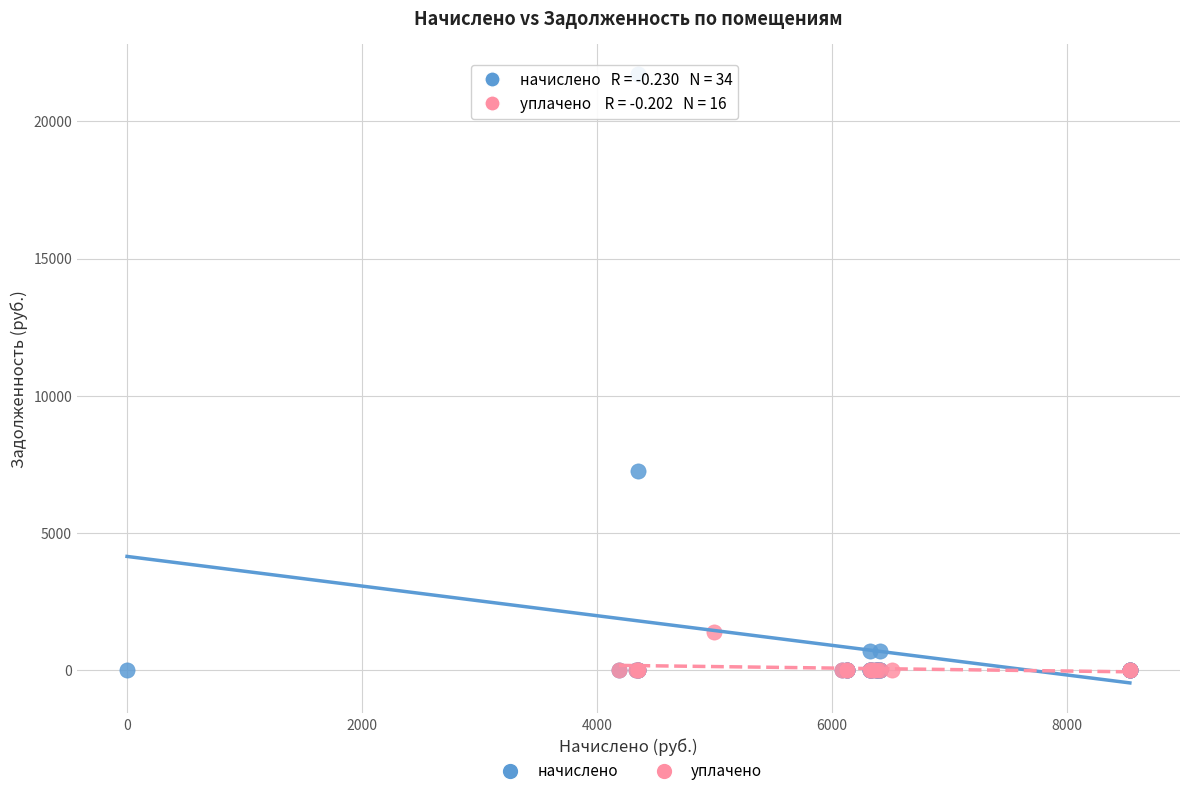

Which series has the largest Y range (max minus min)?

начислено